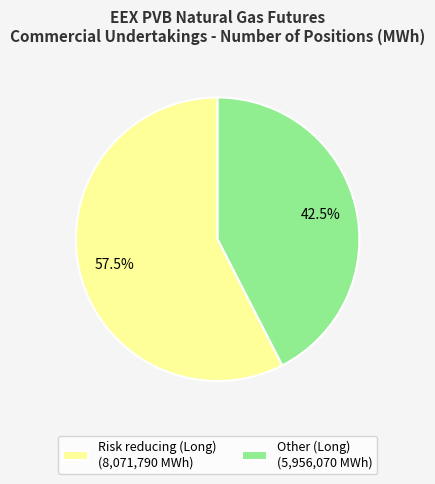

To the nearest percent, what is the difference between the largest and smallest slice percentages?

15%